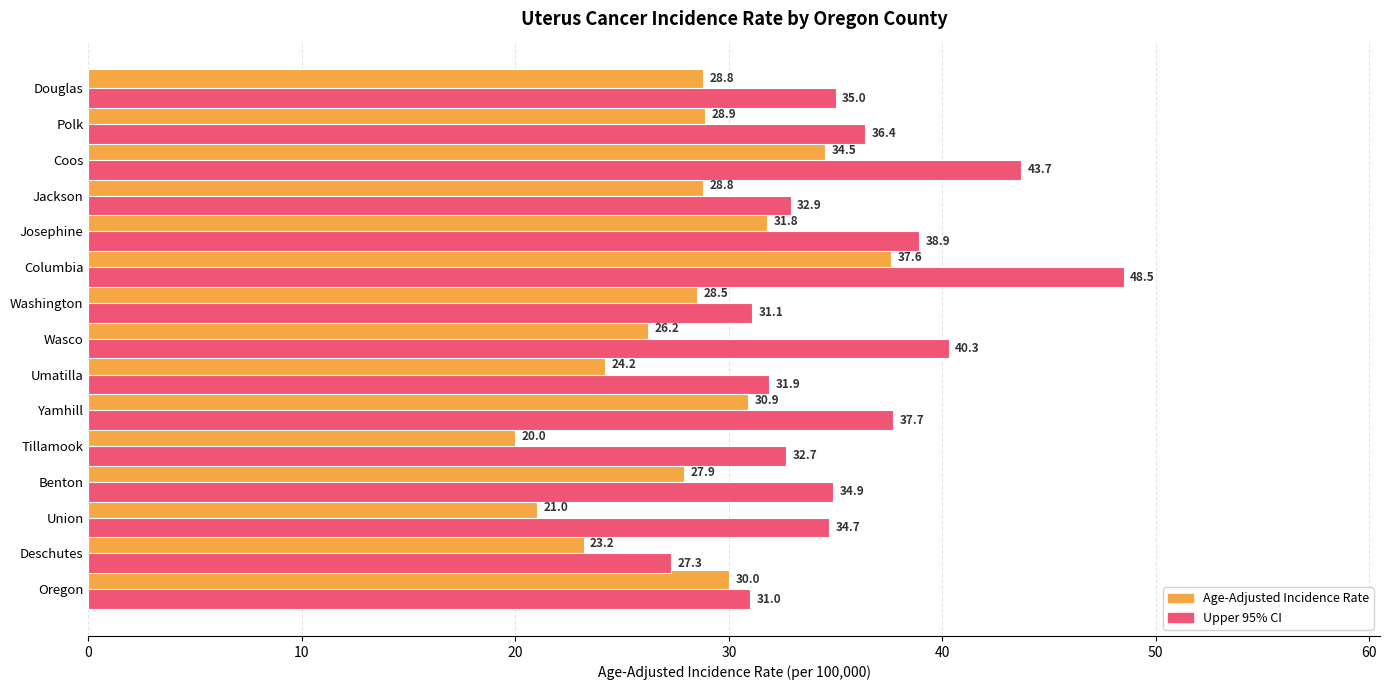

What is the average value of the Age-Adjusted Incidence Rate series?

28.2